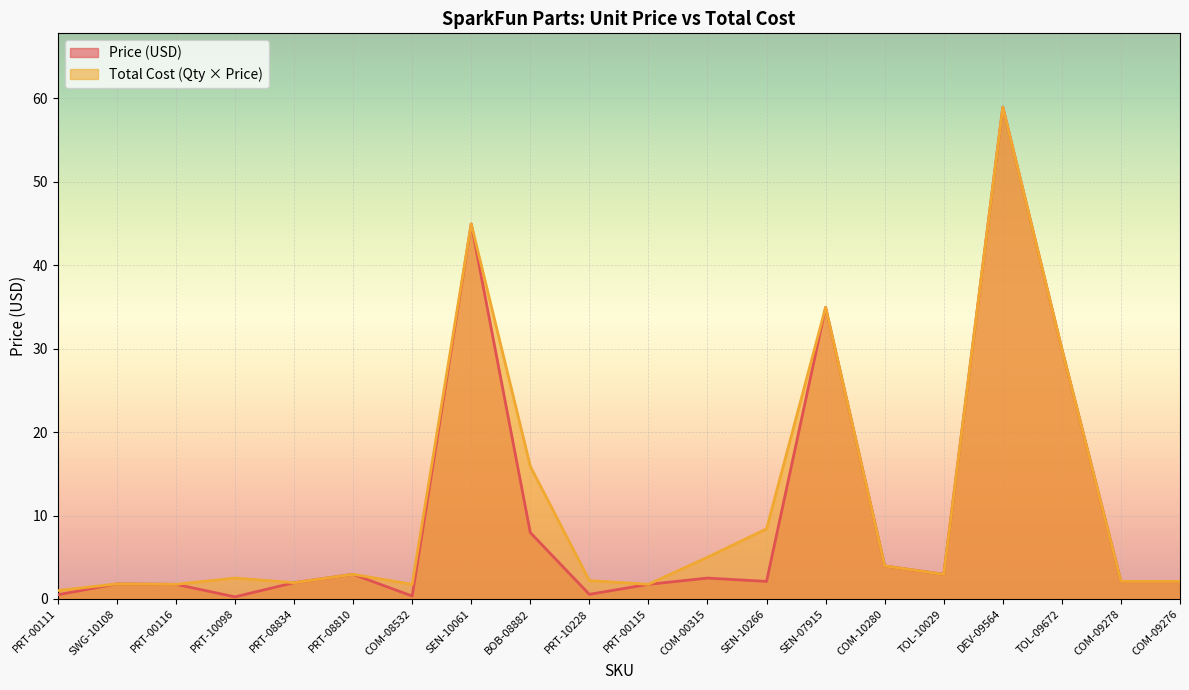

Reading right to left, list all the values displayed in this chart.

Price (USD): COM-09276=2.1	COM-09278=2.1	TOL-09672=29.9	DEV-09564=59.0	TOL-10029=3.0	COM-10280=4.0	SEN-07915=35.0	SEN-10266=2.1	COM-00315=2.5	PRT-00115=1.8	PRT-10228=0.6	BOB-08882=8.0	SEN-10061=45.0	COM-08532=0.3	PRT-08810=3.0	PRT-08834=1.9	PRT-10098=0.2	PRT-00116=1.8	SWG-10108=1.8	PRT-00111=0.5
Total Cost (Qty x Price): COM-09276=2.1	COM-09278=2.1	TOL-09672=29.9	DEV-09564=59.0	TOL-10029=3.0	COM-10280=4.0	SEN-07915=35.0	SEN-10266=8.4	COM-00315=5.0	PRT-00115=1.8	PRT-10228=2.2	BOB-08882=15.9	SEN-10061=45.0	COM-08532=1.8	PRT-08810=3.0	PRT-08834=1.9	PRT-10098=2.5	PRT-00116=1.8	SWG-10108=1.8	PRT-00111=1.0